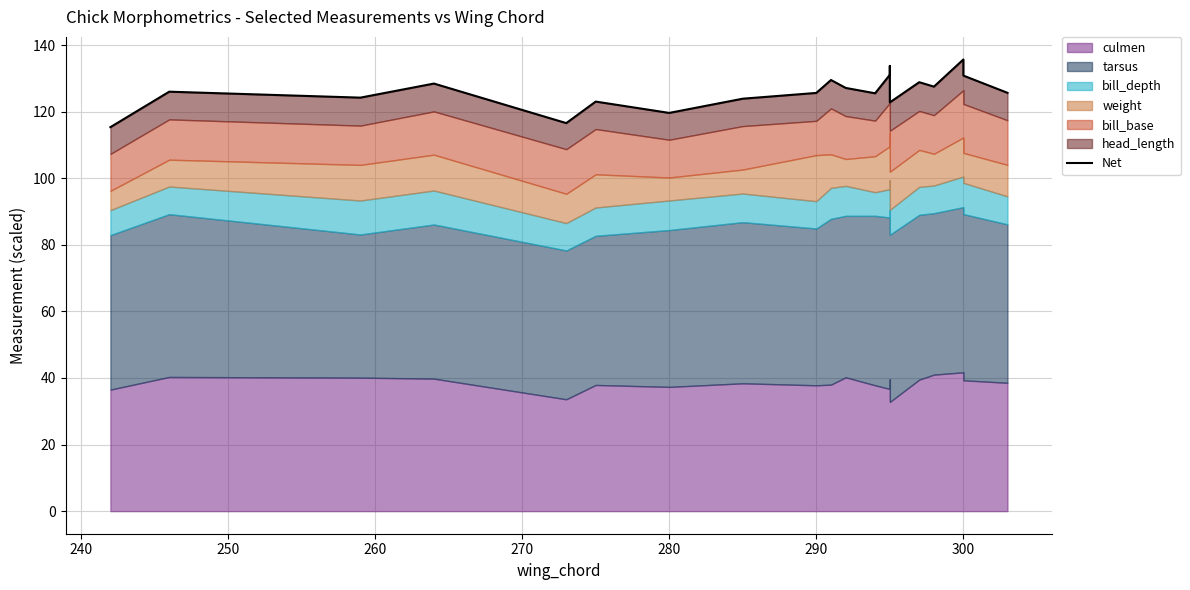

How many interior local peaks (higher than both neighbors) does the data have?

7